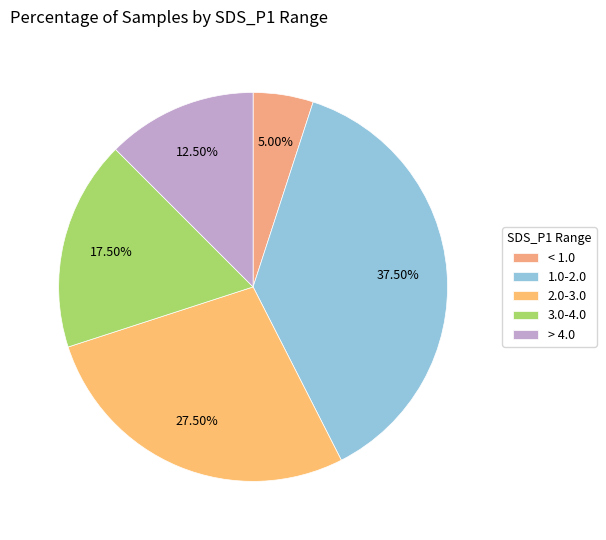

Count the number of slices in the pie.

5